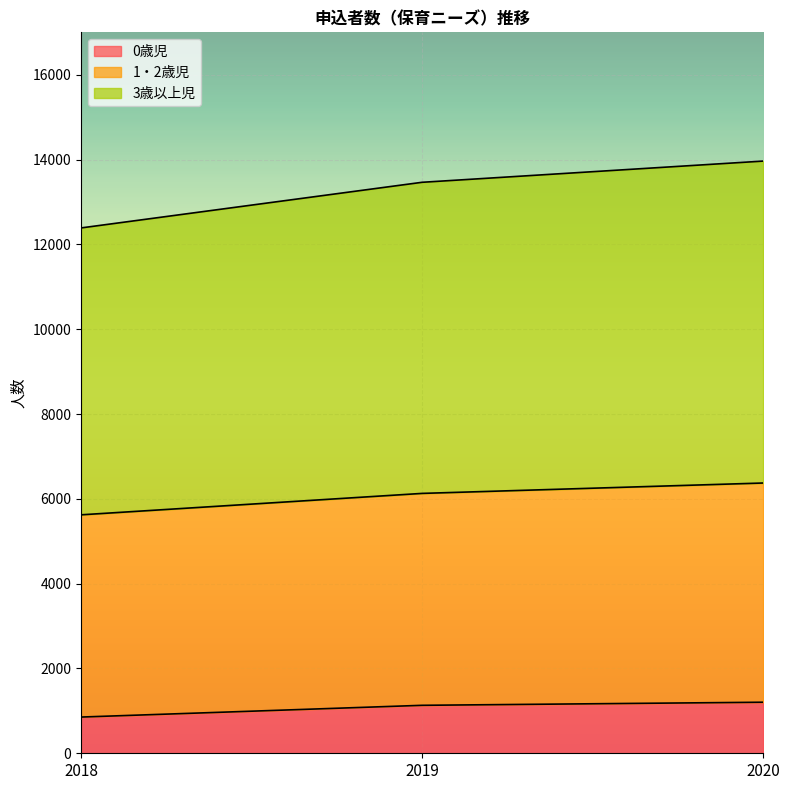

Count the number of data series in this chart.

3